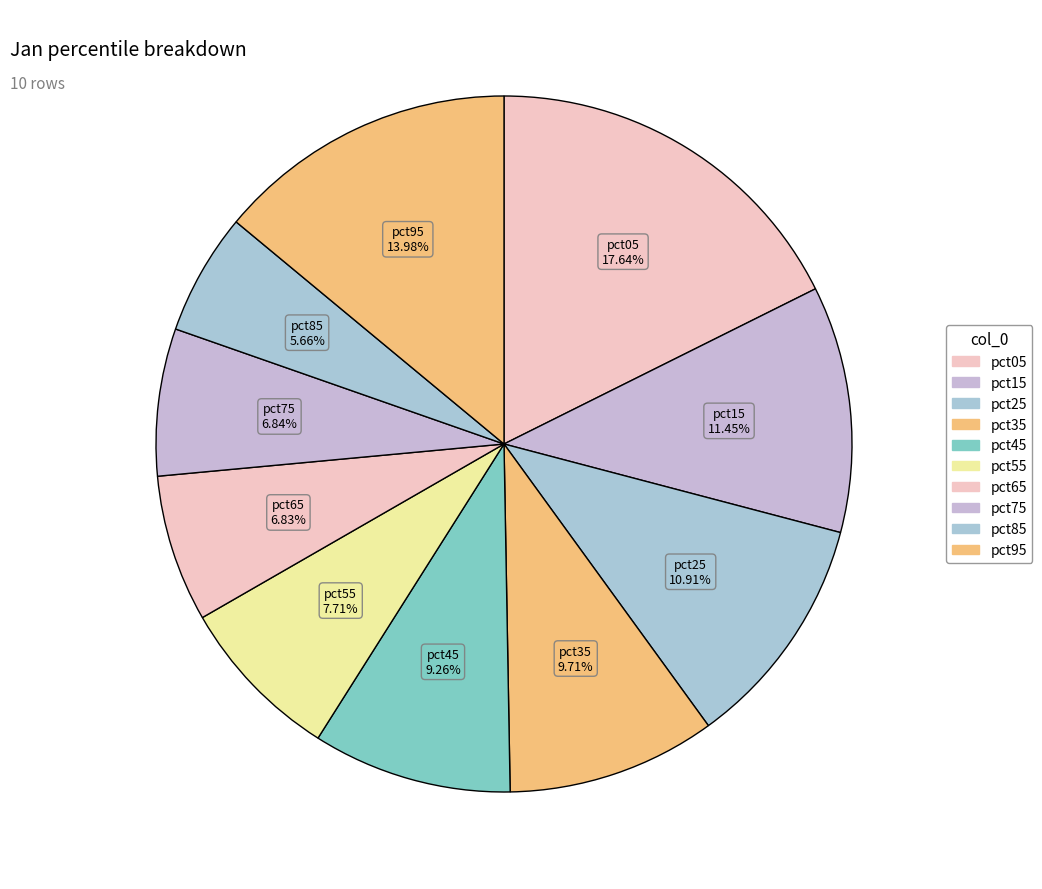

Which slice is the largest?

pct05